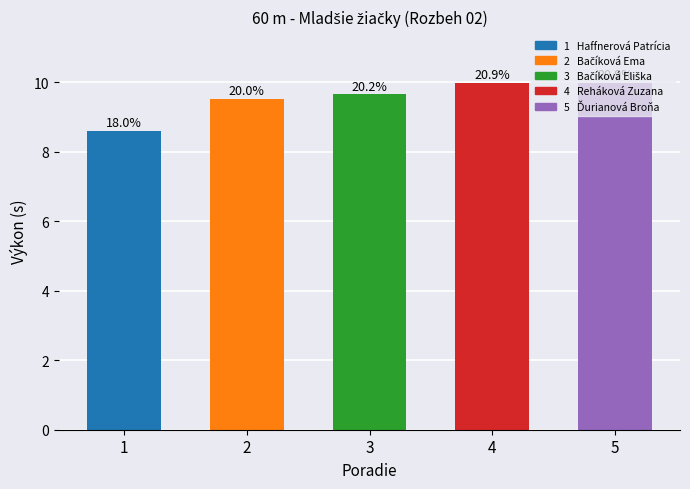

At which category does the chart reach its peak across all series?

4